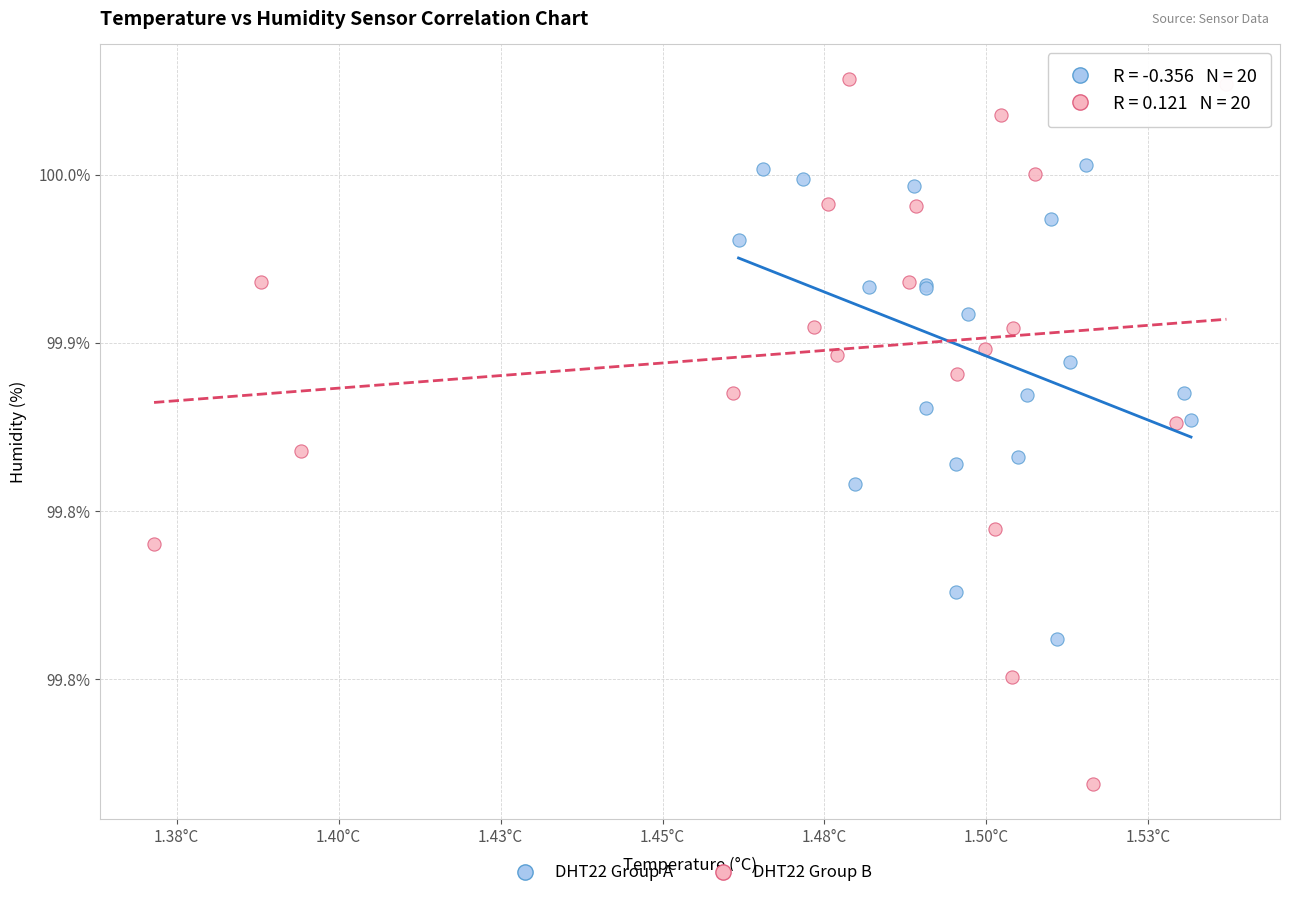

Which series reaches the maximum Y coordinate?

DHT22 Group B